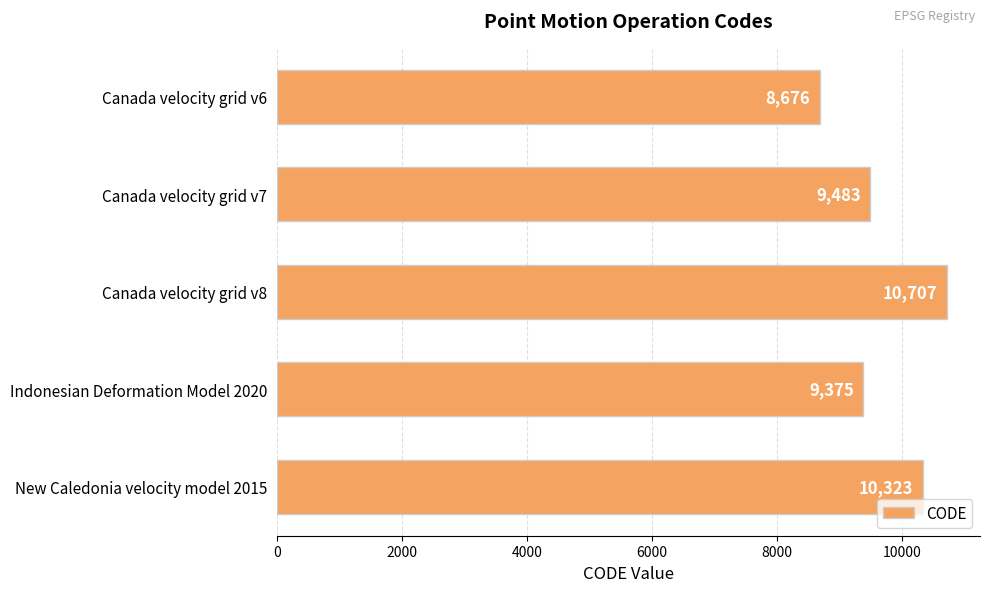

Reading top to bottom, extract all data points from this chart.

Canada velocity grid v6=8676	Canada velocity grid v7=9483	Canada velocity grid v8=10707	Indonesian Deformation Model 2020=9375	New Caledonia velocity model 2015=10323